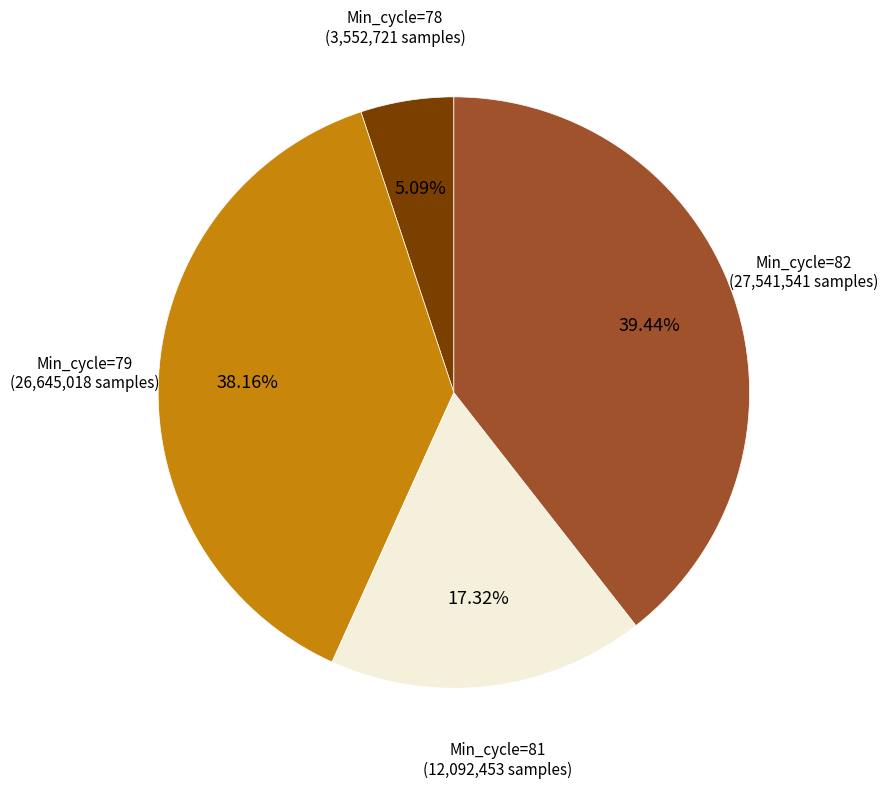

Is there any slice that represents more than half of the pie?

No